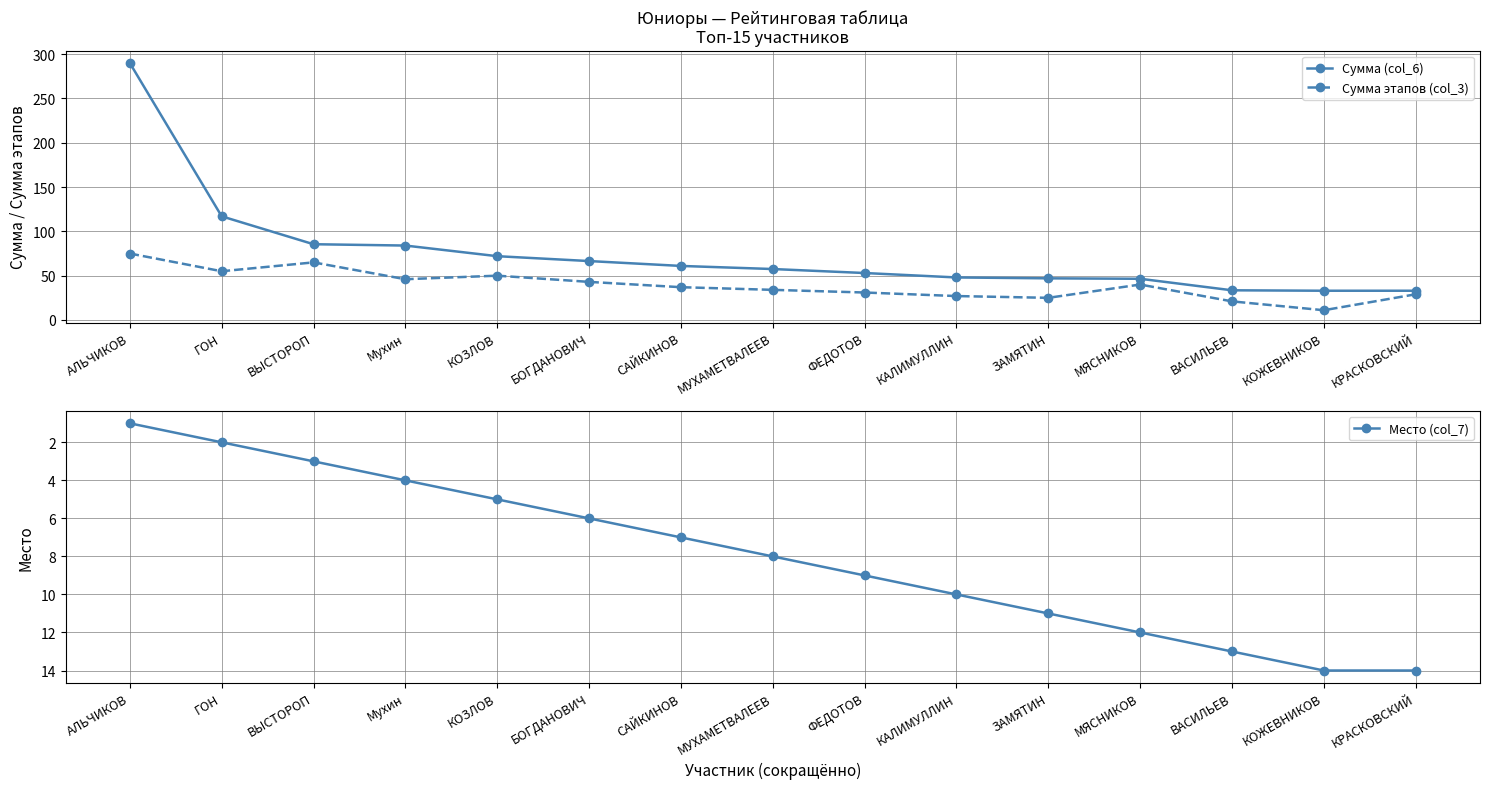

What is the label of the 7th point from the left?

САЙКИНОВ